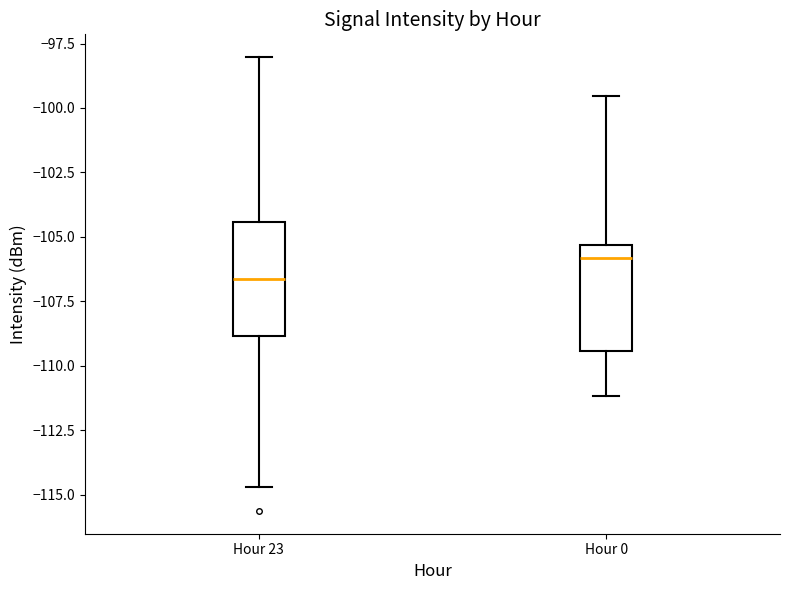

Reading left to right, transcribe this box plot: for each box, give where its median line is, the range the box spans, and where its two whiskers end, as read against the y-axis. The values are not printed on the chart, so give them approximately, as read against the axis.

Hour 23: median -106.5, box -109.0 to -104.5, whiskers -114.5 to -98.0
Hour 0: median -106.0, box -109.5 to -105.5, whiskers -111.0 to -99.5